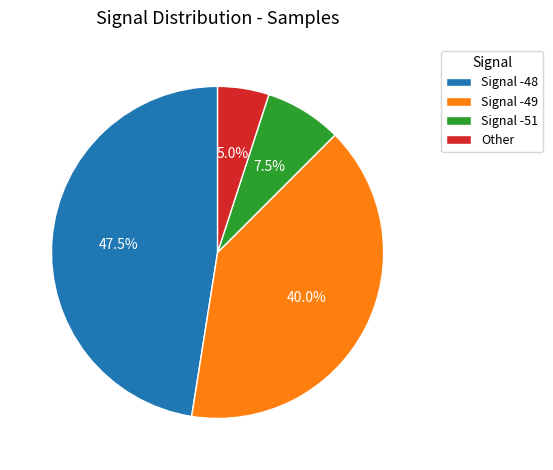

How many segments does this pie chart have?

4